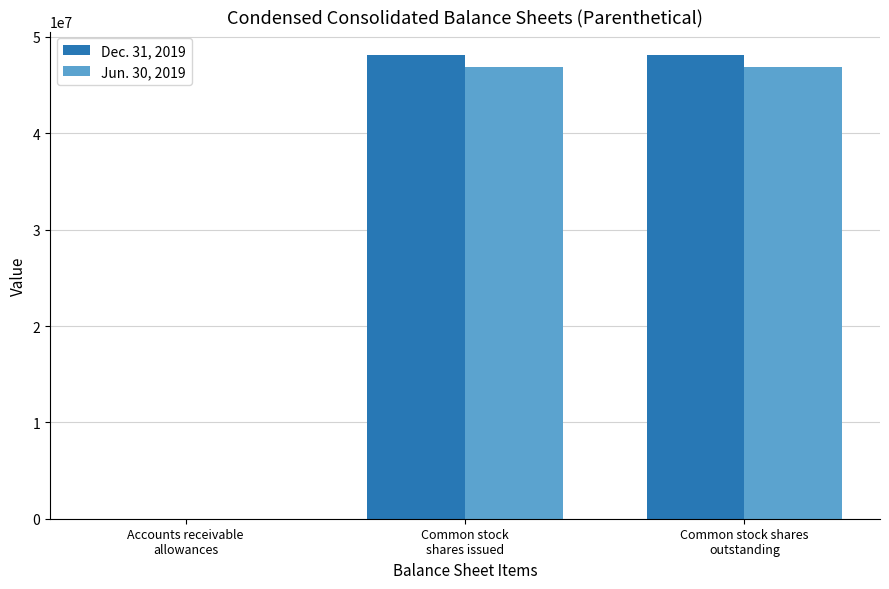

Reading left to right, what are all the values shown in this chart?

Dec. 31, 2019: 7	48151000	48151000
Jun. 30, 2019: 7	46911000	46911000